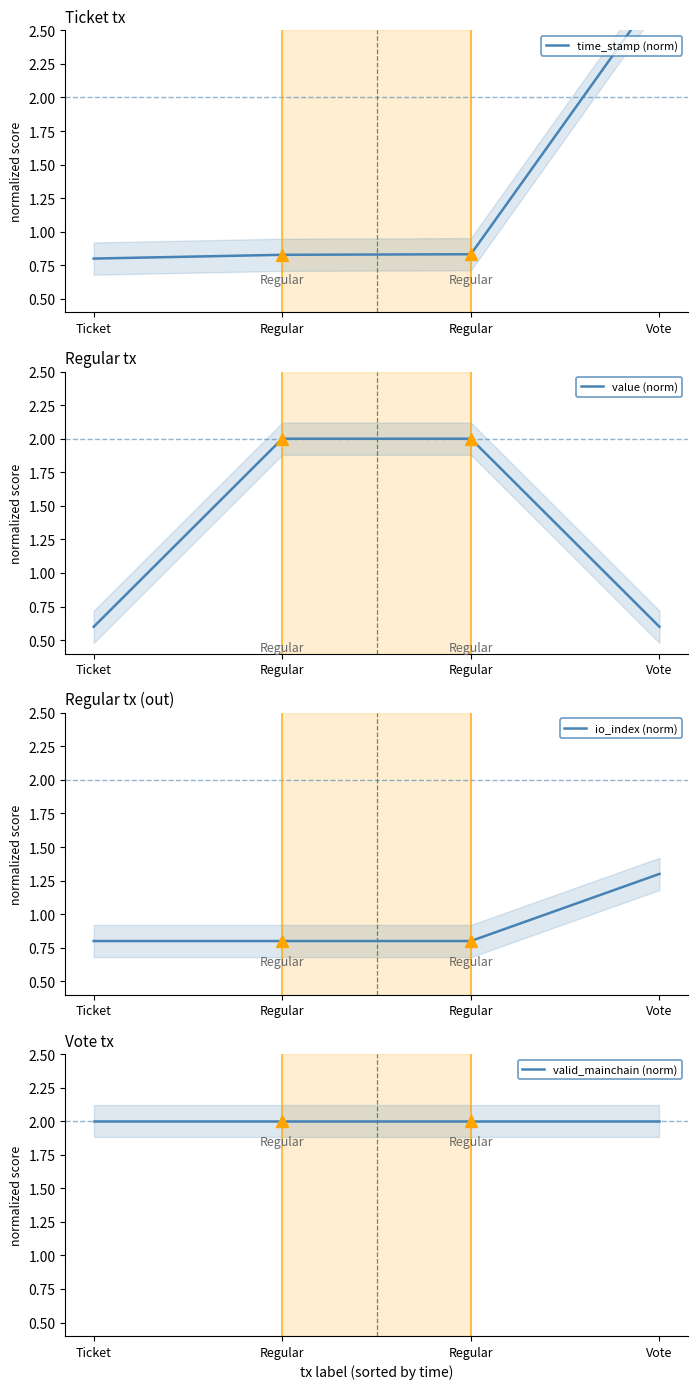

Is it true that value (norm) equals 2.0 at Regular?

True